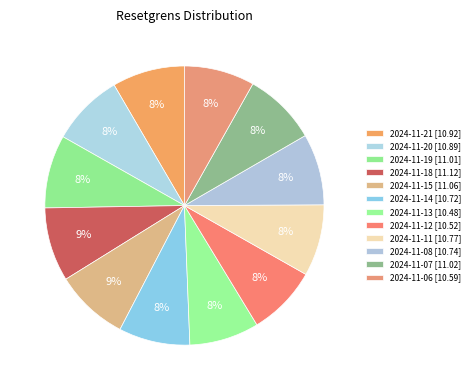

Count the number of slices in the pie.

12